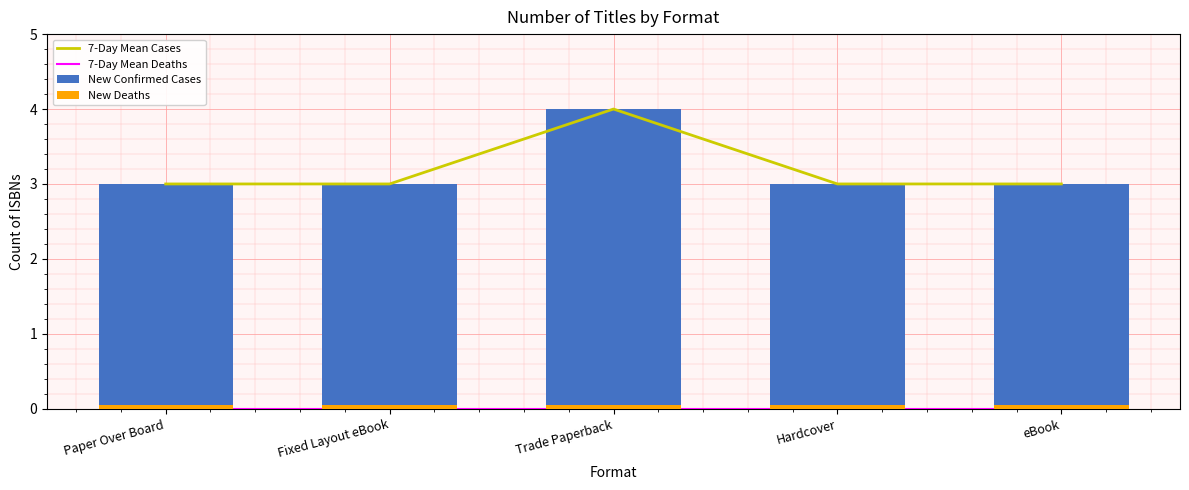

How many data points does each series have?

5